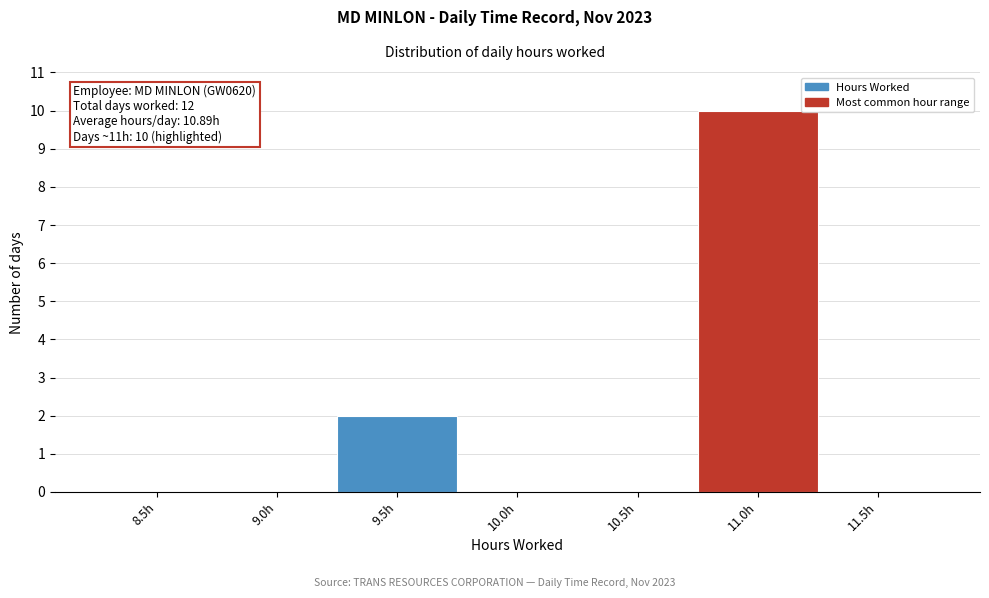

Reading right to left, transcribe all the data shown in this chart.

11.5h=0	11.0h=10	10.5h=0	10.0h=0	9.5h=2	9.0h=0	8.5h=0